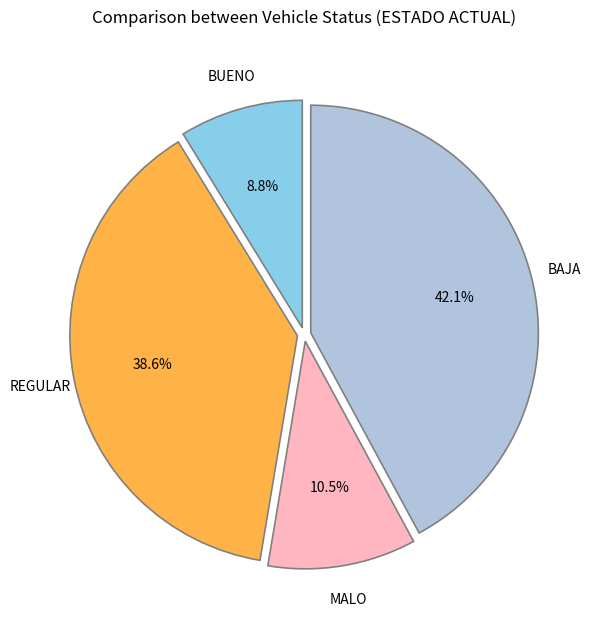

What is the smallest slice in the pie chart?

BUENO